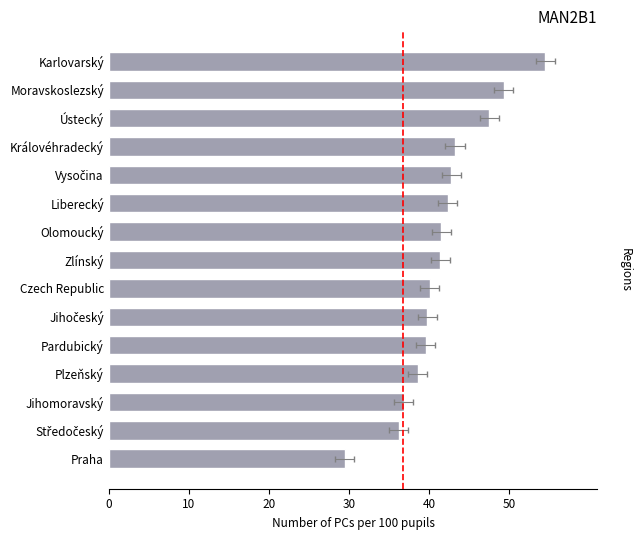

What is the sum of all values?

622.8